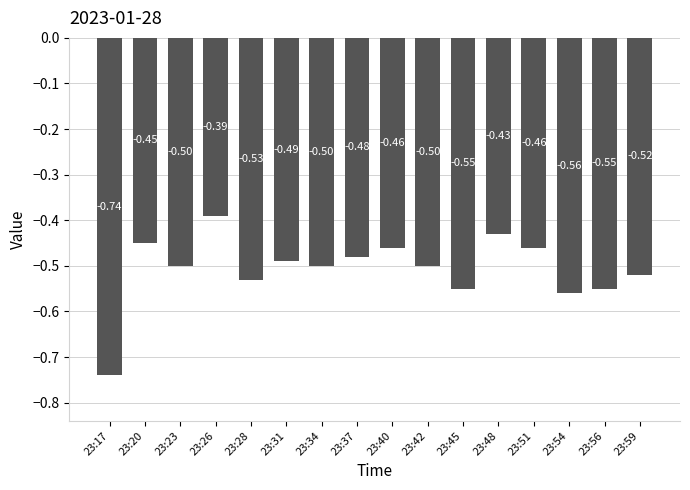

Which has a higher value, 23:45 or 23:26?

23:26